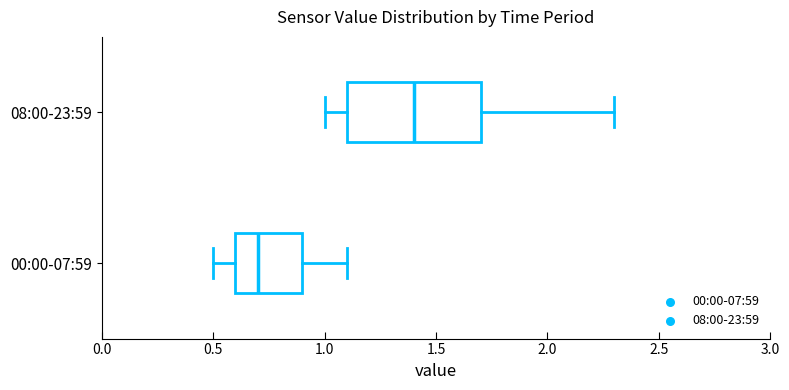

Which box's median line is the furthest to the left?

00:00-07:59